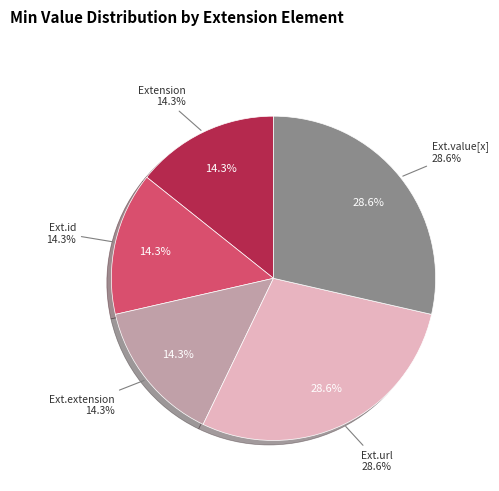

How many slices are in this pie chart?

5